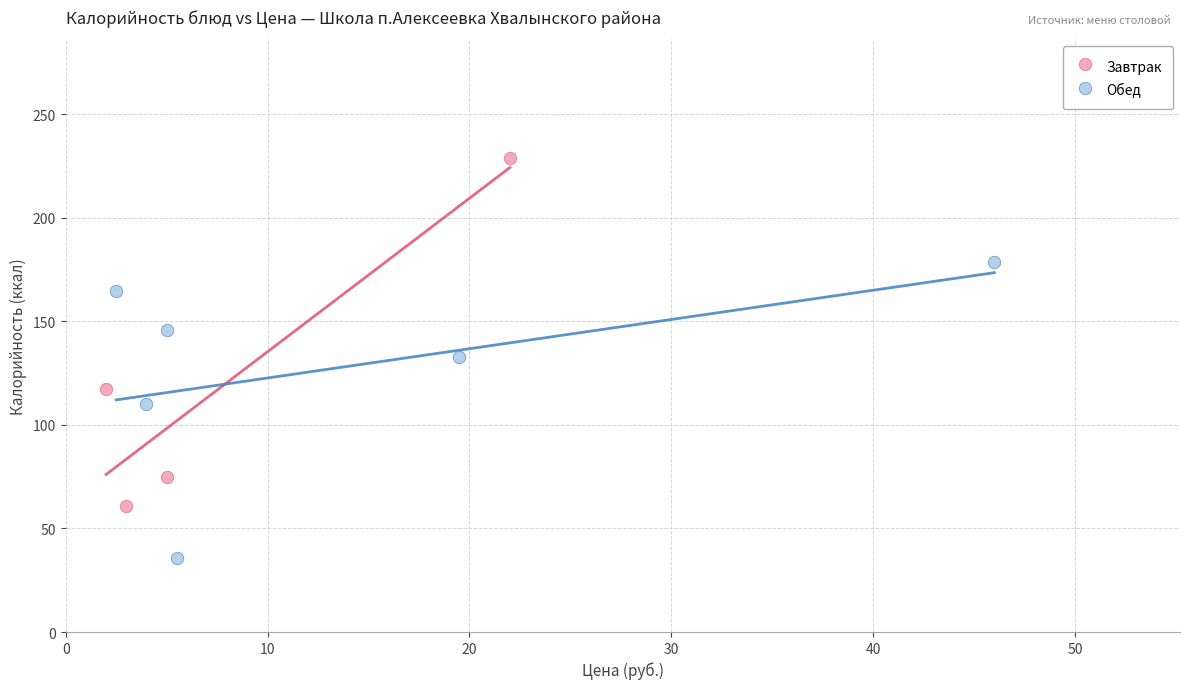

Which series contains the lowest Y value?

Обед